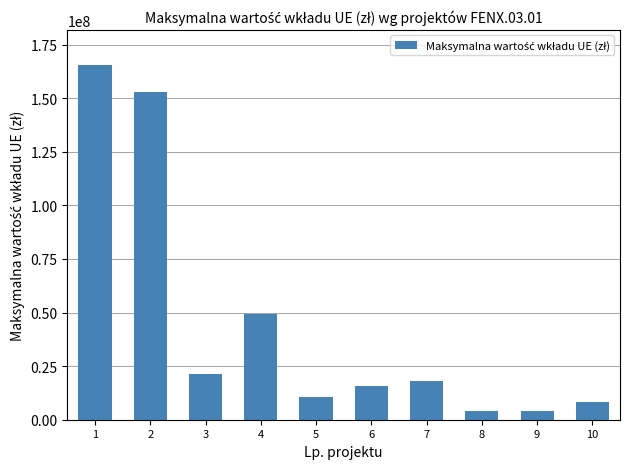

What is the smallest value displayed?

4000000.0